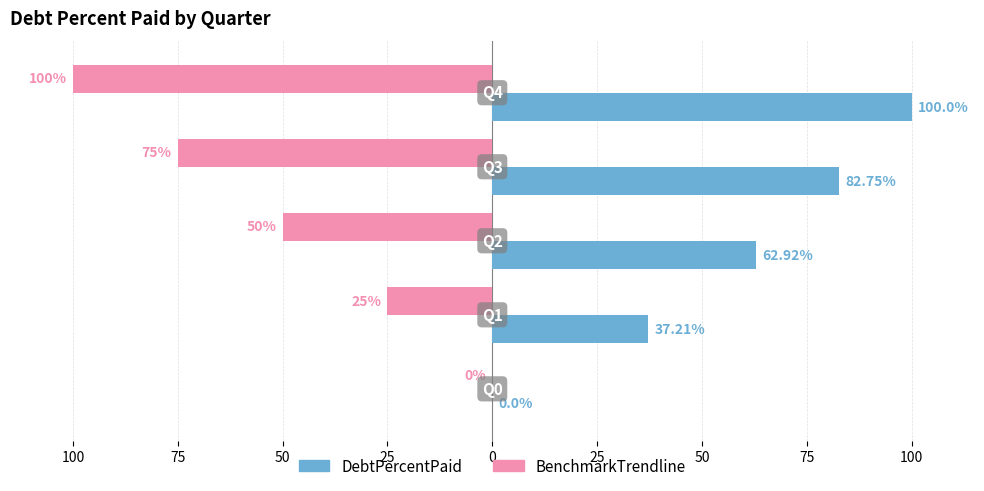

Which series has the widest spread of values?

BenchmarkTrendline